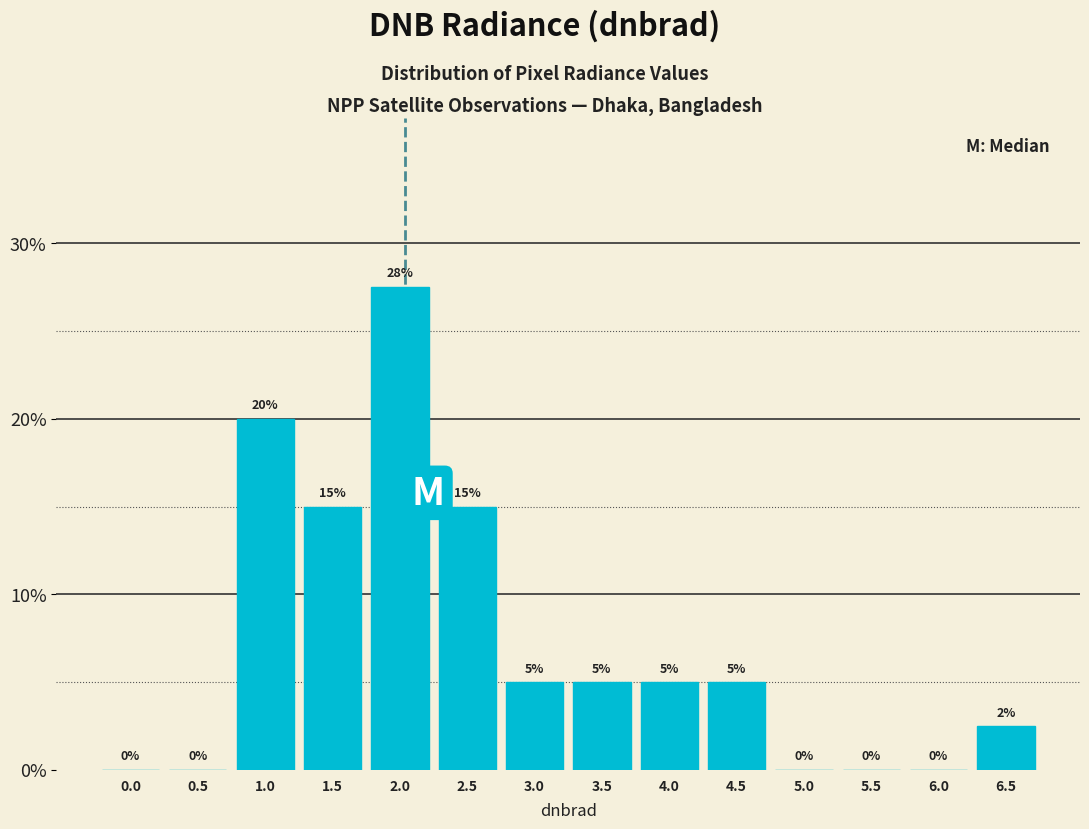

The value at 0.0 is 8.3. True or false?

False